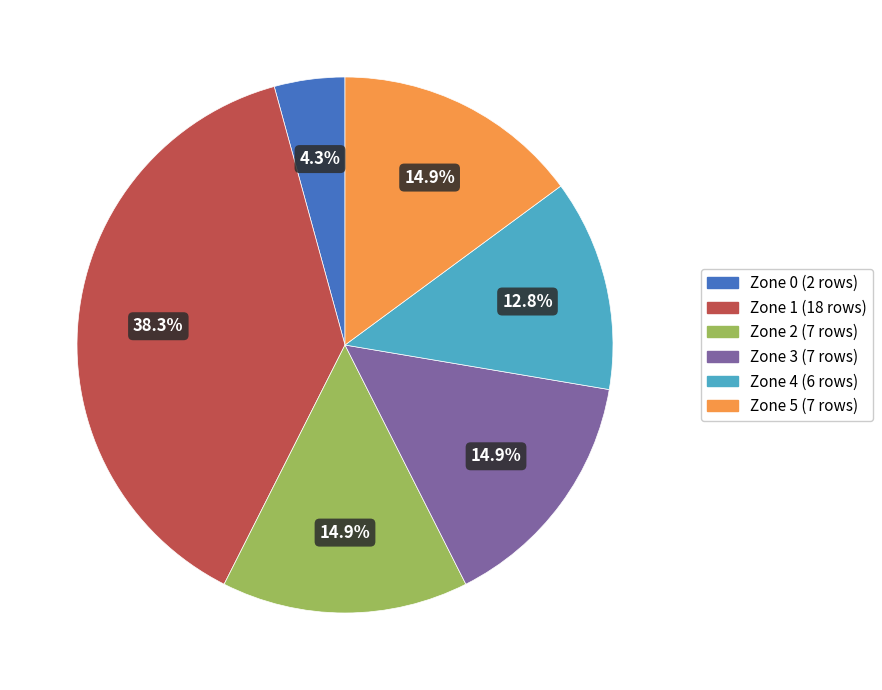

Is there a majority slice in this chart?

No